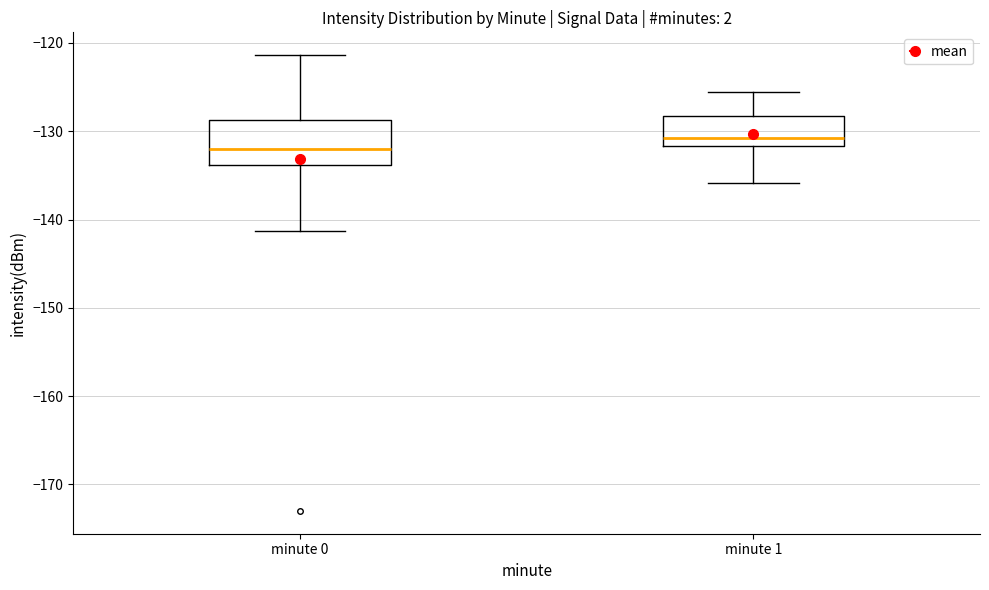

Which box is the tallest, from its lower edge to its upper edge?

minute 0